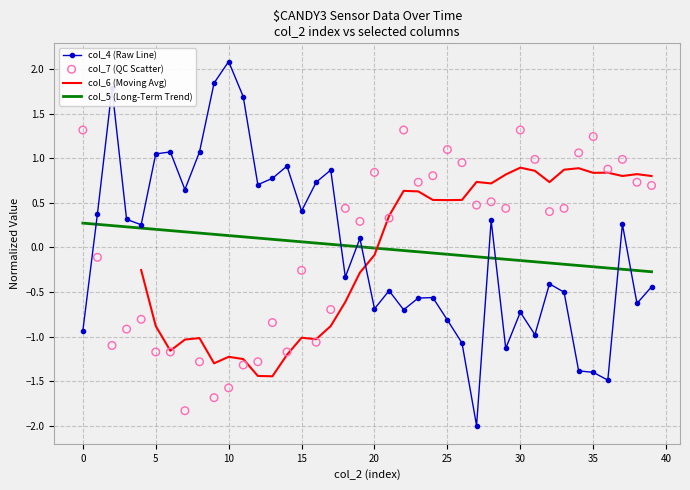

What is the lowest value of the col_5 (Long-Term Trend) series?

-0.3